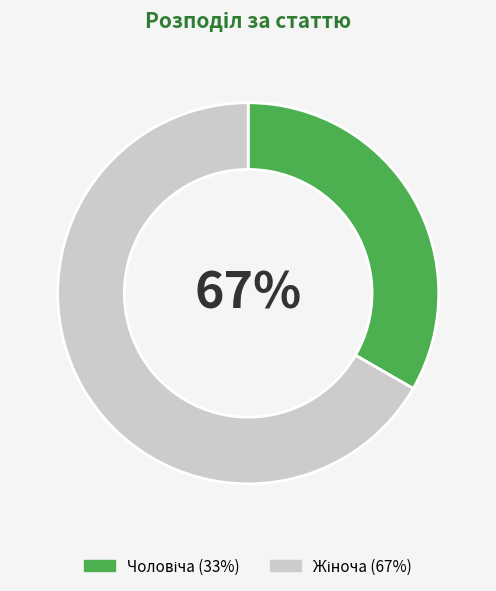

The Чоловіча slice represents 33% of the pie. True or false?

True